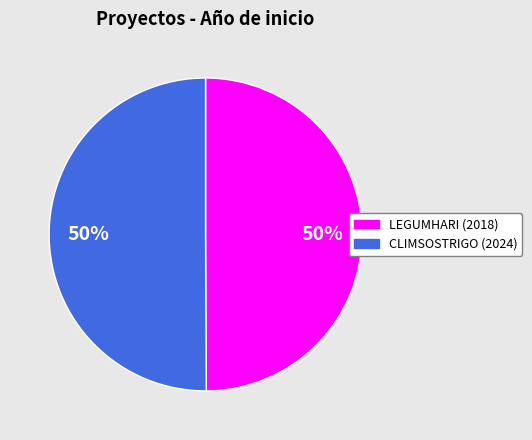

To the nearest percent, what is the average slice percentage?

50%